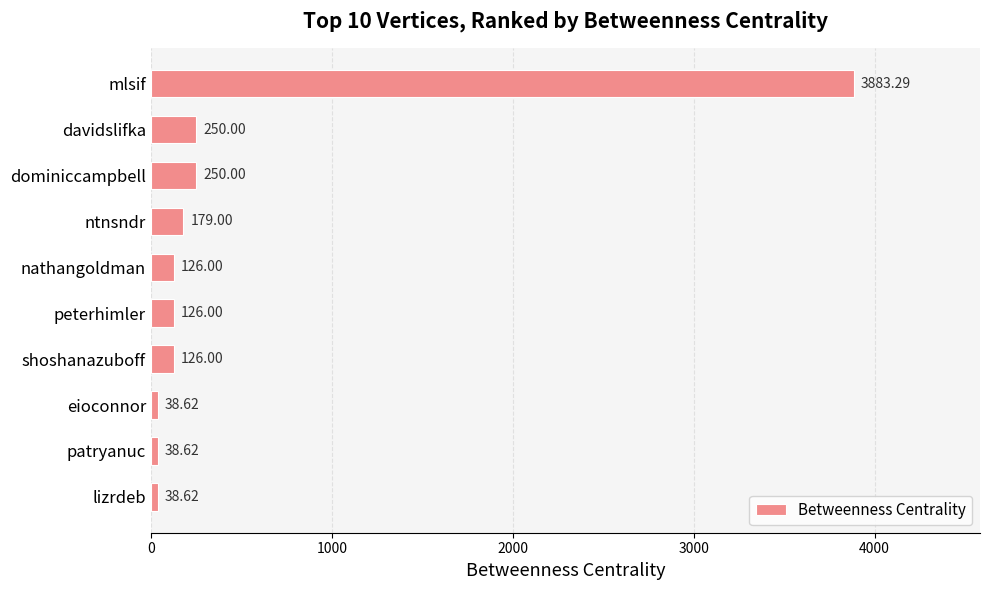

How many bars are there in total?

10